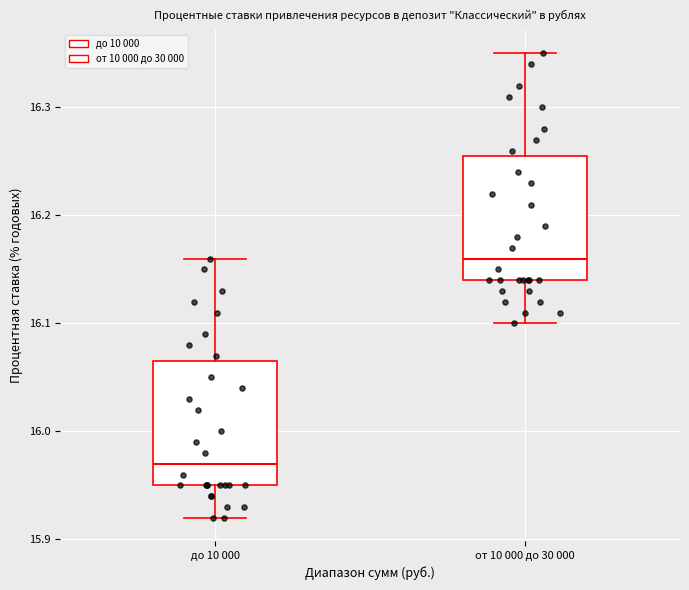

Reading left to right, read every box against the y-axis: the position of its median line, the range the box covers, and the ends of its whiskers. The values are not printed on the chart, so give them approximately, as read against the axis.

до 10 000: median 15.97, box 15.95 to 16.07, whiskers 15.92 to 16.16
от 10 000 до 30 000: median 16.16, box 16.14 to 16.26, whiskers 16.10 to 16.35